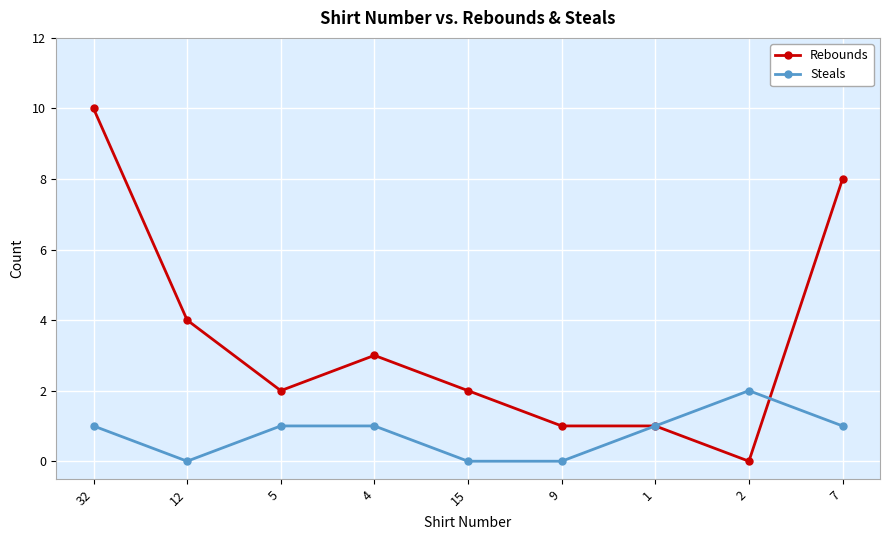

Which series has the largest range (max minus min)?

Rebounds